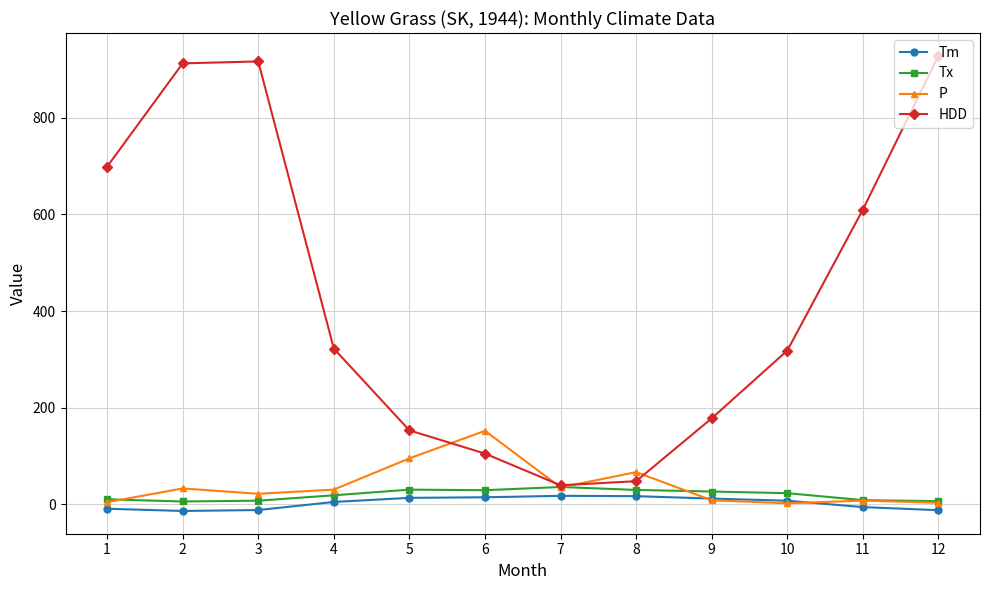

Count the number of data series in this chart.

4